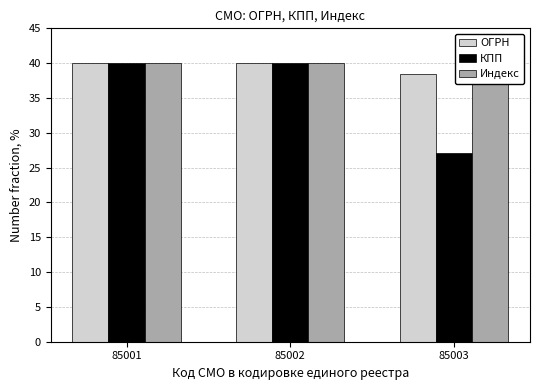

What is the value of the Индекс bar at the 1st from the left?

40.0